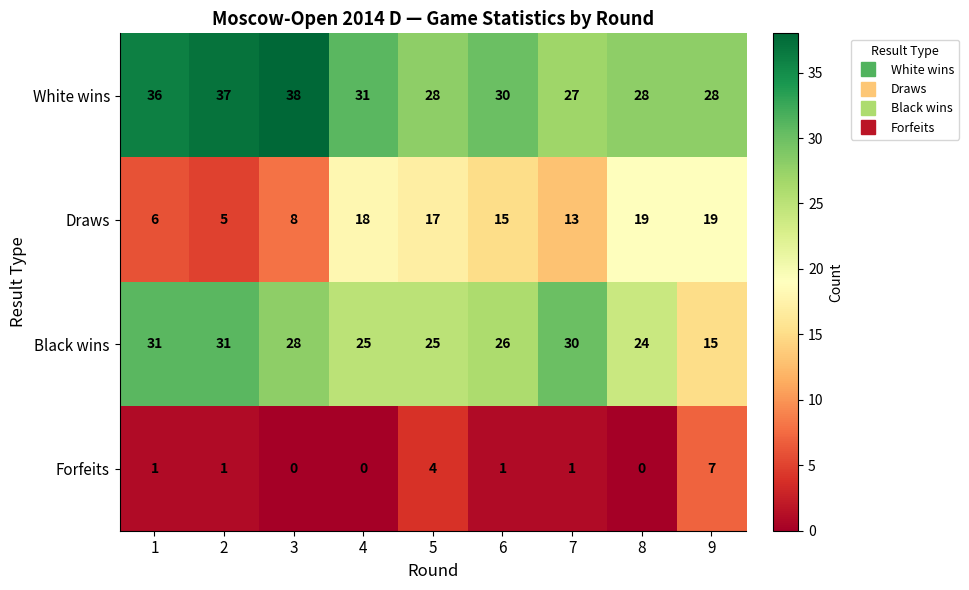

What is the approximate value of Black wins at 4?

25